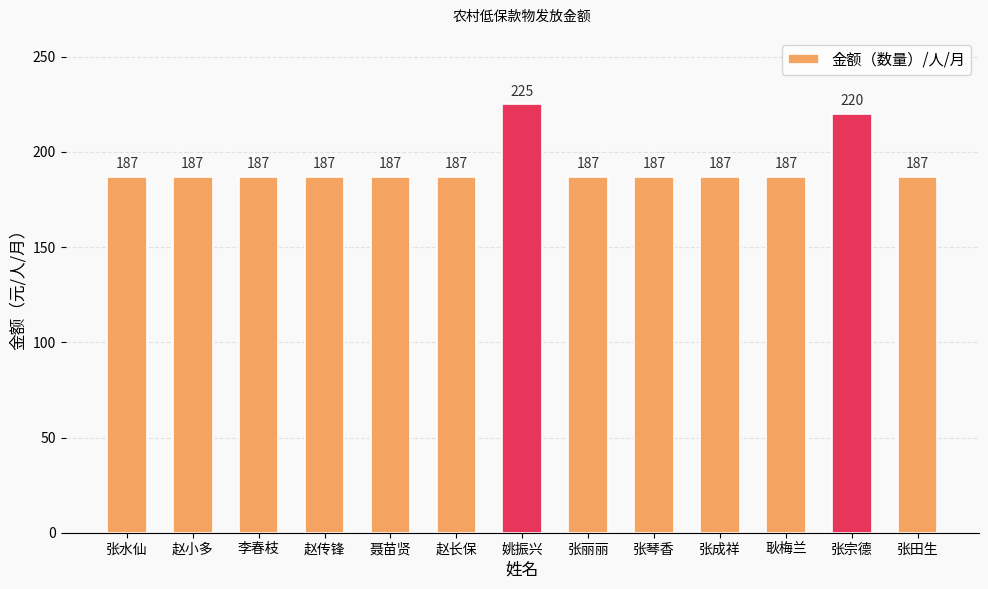

What is the minimum value shown in the chart?

187